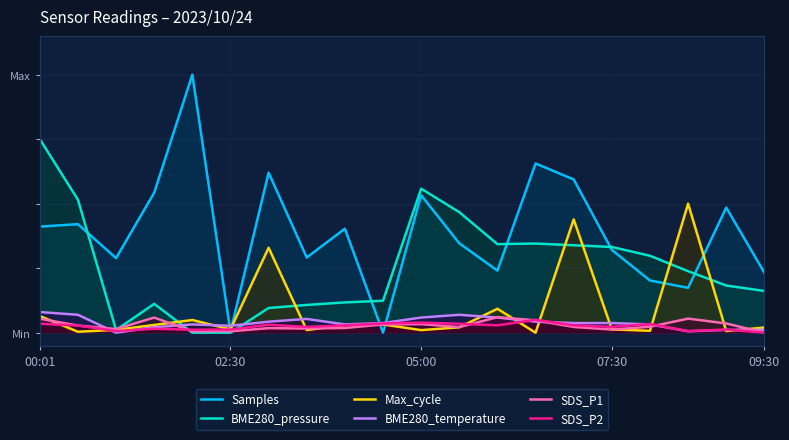

What is the maximum value for BME280_pressure?

0.8